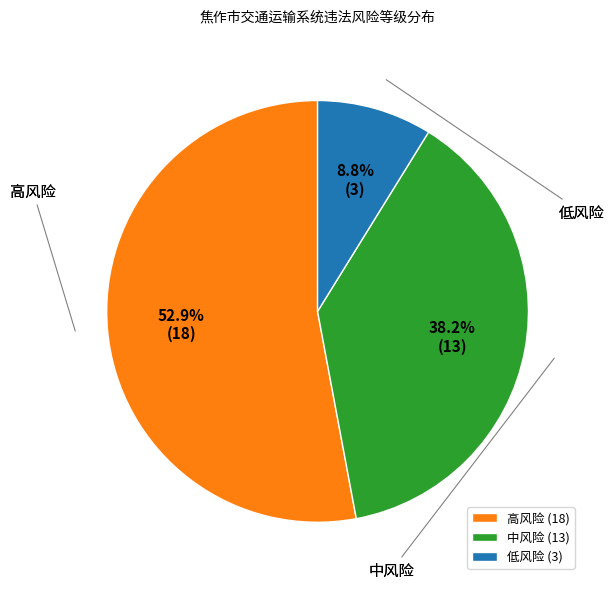

The 低风险 slice represents 15% of the pie. True or false?

False